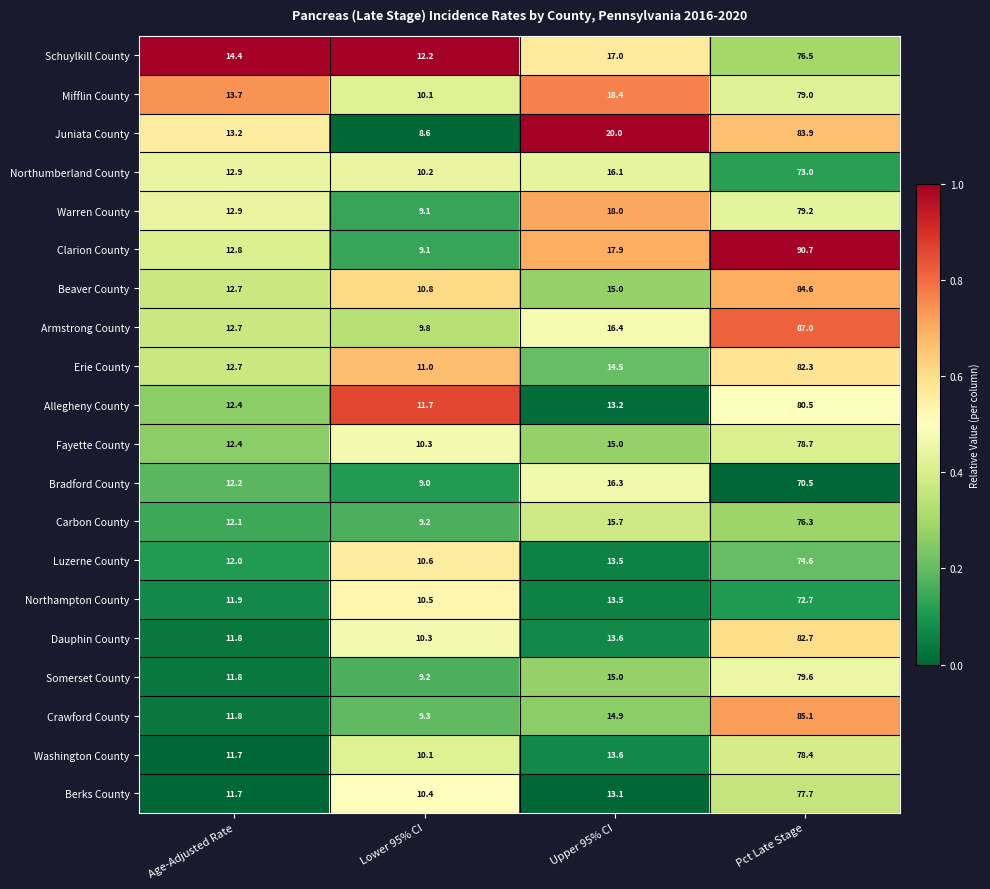

What is the minimum value for Bradford County?

9.0